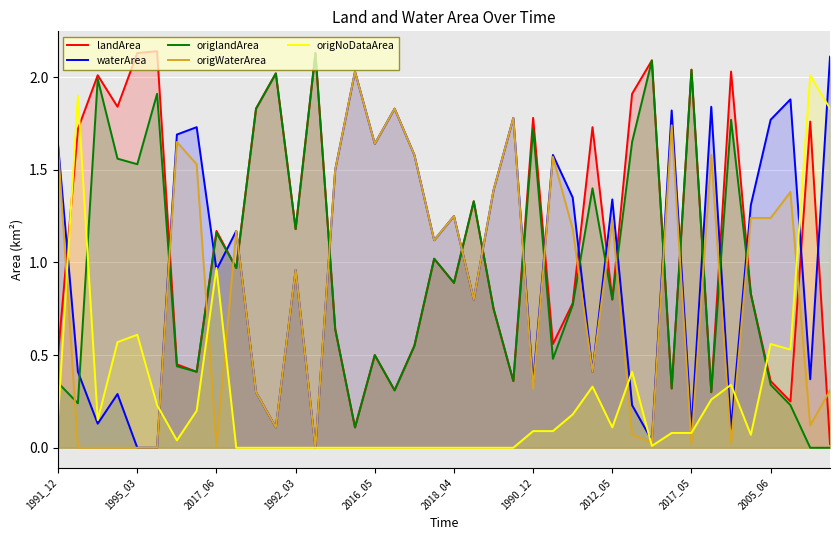

True or false: waterArea has a value of -1.2 at 2018_04.

False